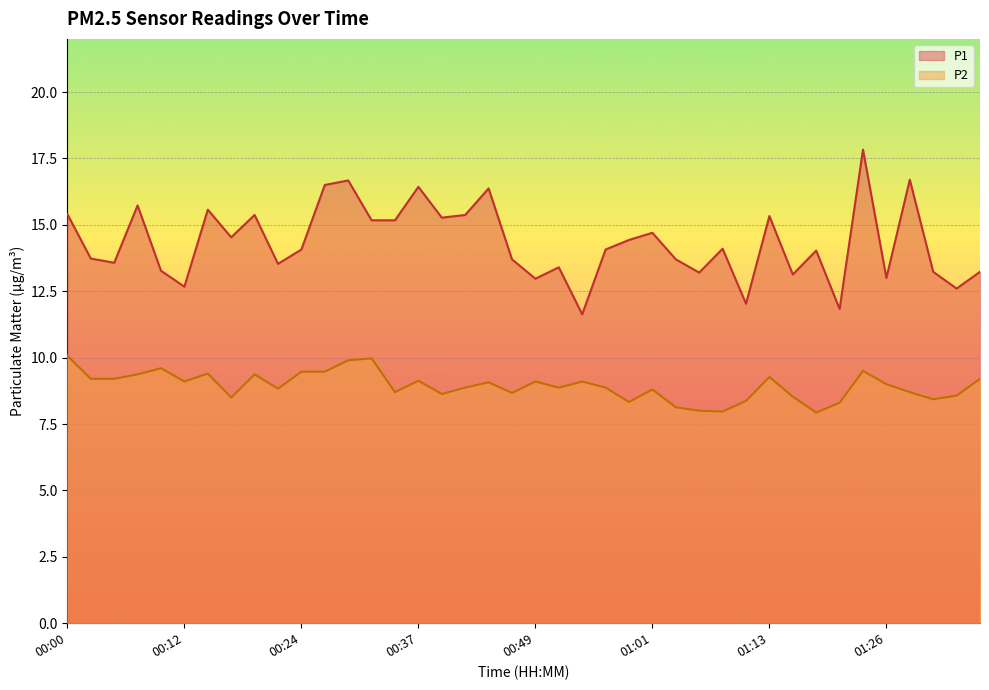

Reading left to right, extract all data points from this chart.

P1: 15.4	13.7	13.6	15.7	13.3	12.7	15.6	14.5	15.4	13.5	14.1	16.5	16.7	15.2	15.2	16.4	15.3	15.4	16.4	13.7	13.0	13.4	11.6	14.1	14.4	14.7	13.7	13.2	14.1	12.0	15.3	13.1	14.0	11.8	17.8	13.0	16.7	13.2	12.6	13.2
P2: 10.1	9.2	9.2	9.4	9.6	9.1	9.4	8.5	9.4	8.8	9.5	9.5	9.9	10.0	8.7	9.1	8.6	8.9	9.1	8.7	9.1	8.9	9.1	8.9	8.3	8.8	8.1	8.0	8.0	8.4	9.3	8.5	7.9	8.3	9.5	9.0	8.7	8.4	8.6	9.2